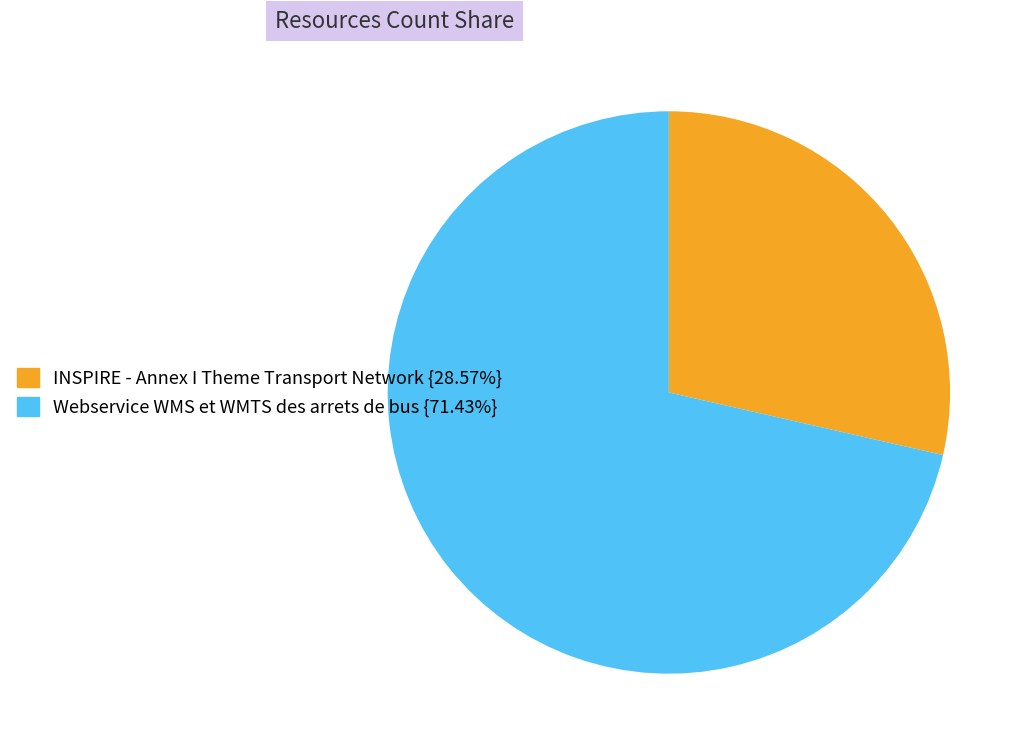

Rank the categories by value from highest to lowest.

Webservice WMS et WMTS des arrets de bus, INSPIRE - Annex I Theme Transport Network